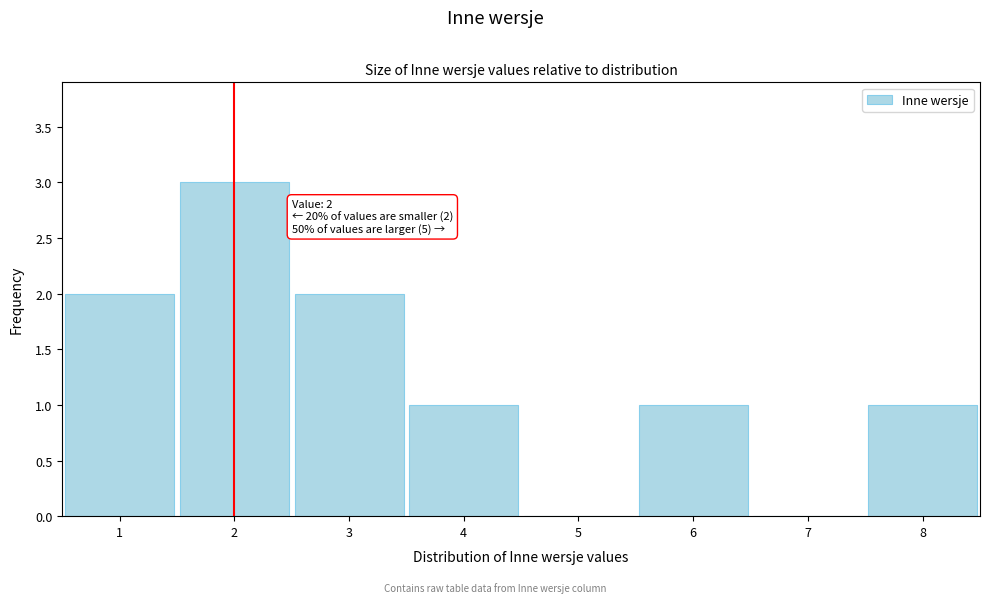

Over which range of the x-axis is the bar tallest?

1.5 to 2.5